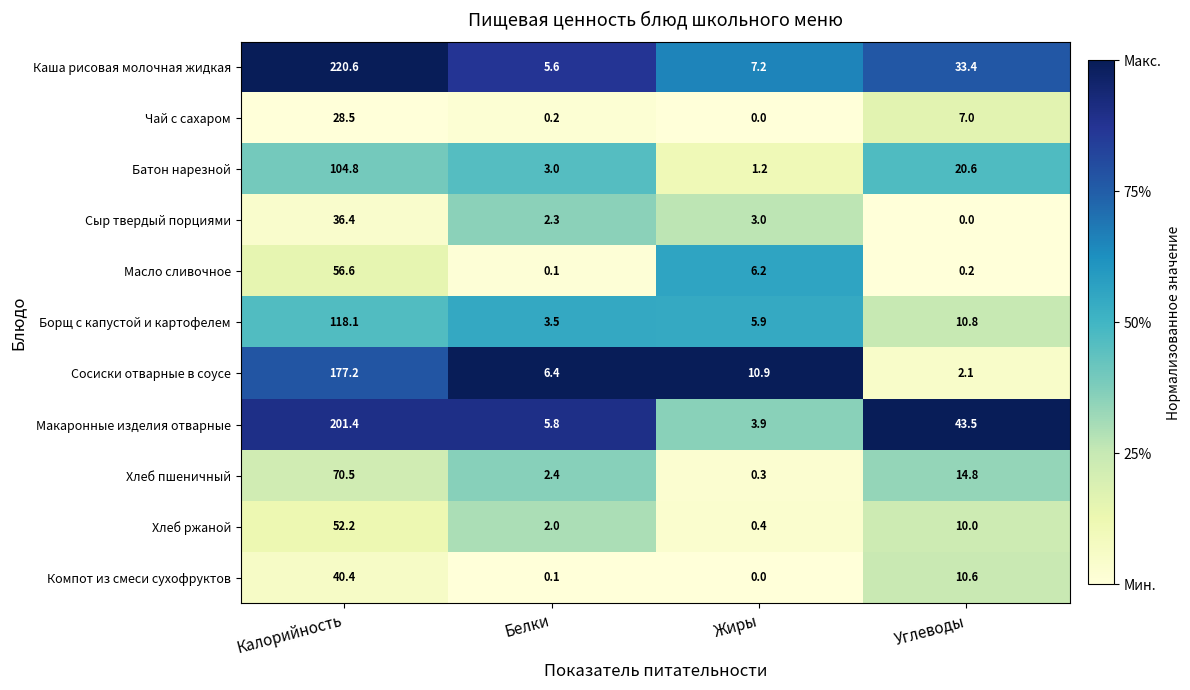

Between Жиры and Углеводы, which series saw the biggest shift?

Макаронные изделия отварные